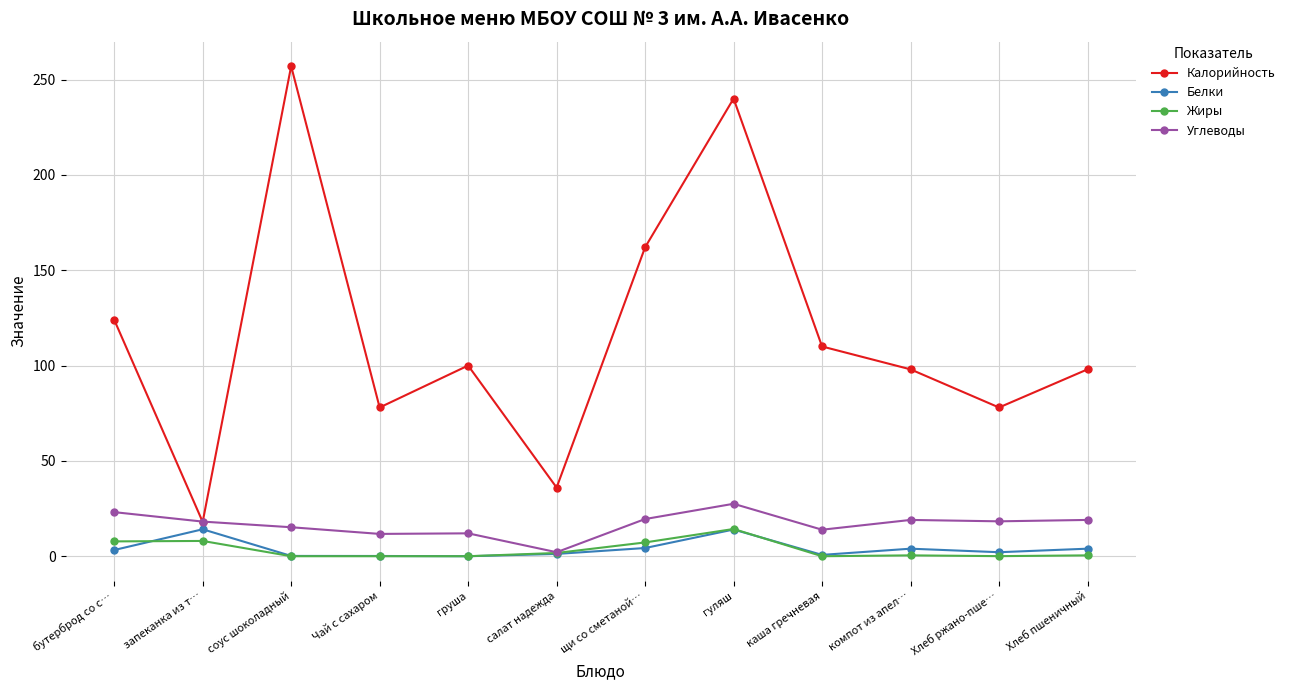

True or false: Жиры and Калорийность cross at least once.

False